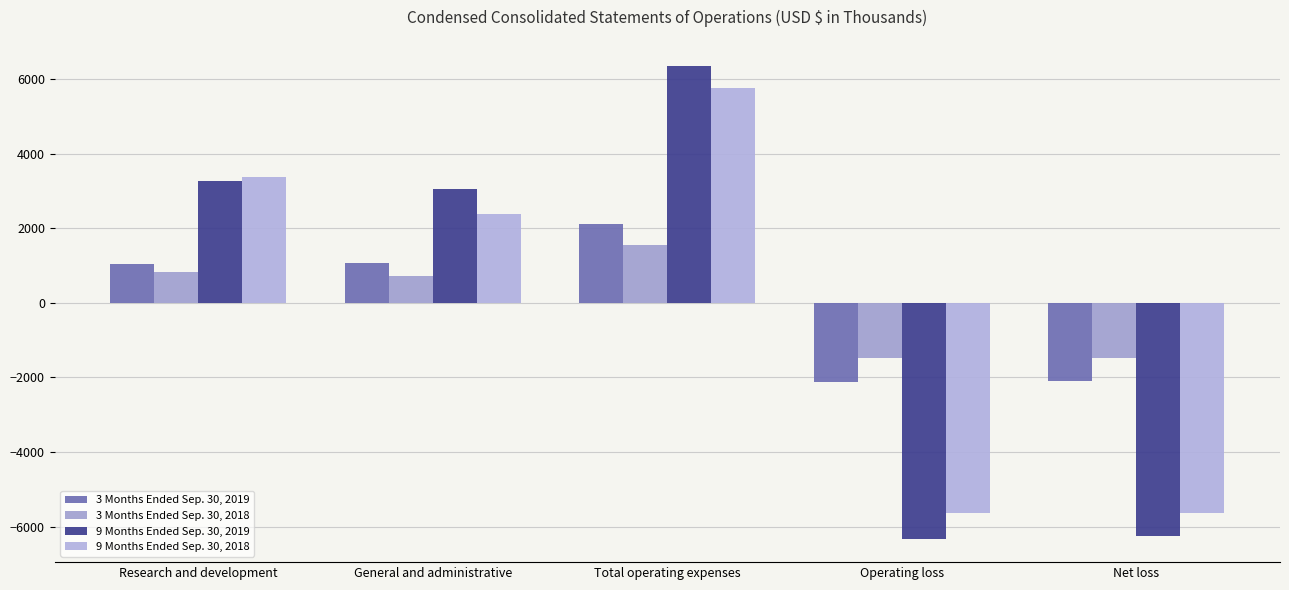

At which label is 9 Months Ended Sep. 30, 2018 closest to 67?

General and administrative